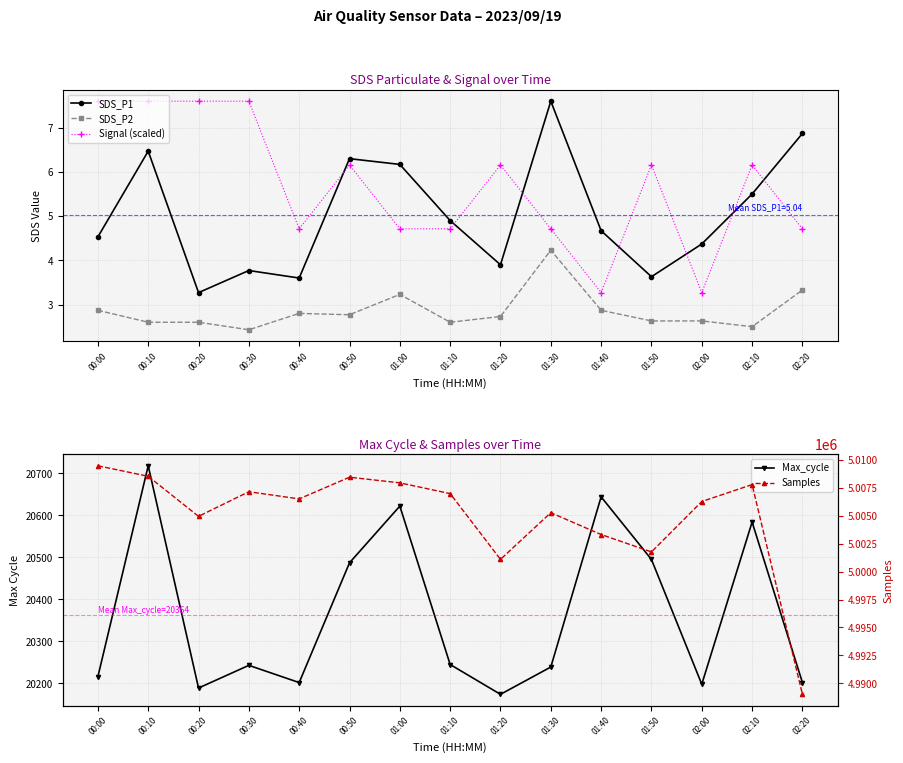

Between 00:20 and 00:00, which is larger?

00:00